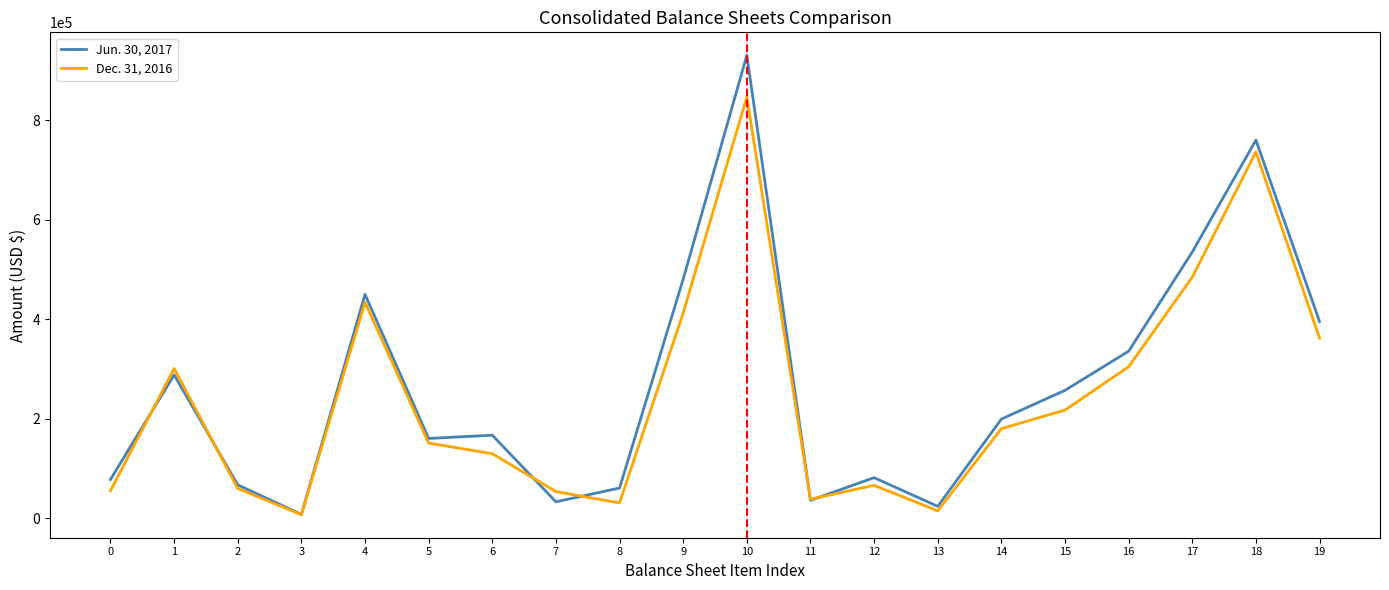

True or false: Dec. 31, 2016 has more than 2 interior local peaks.

True